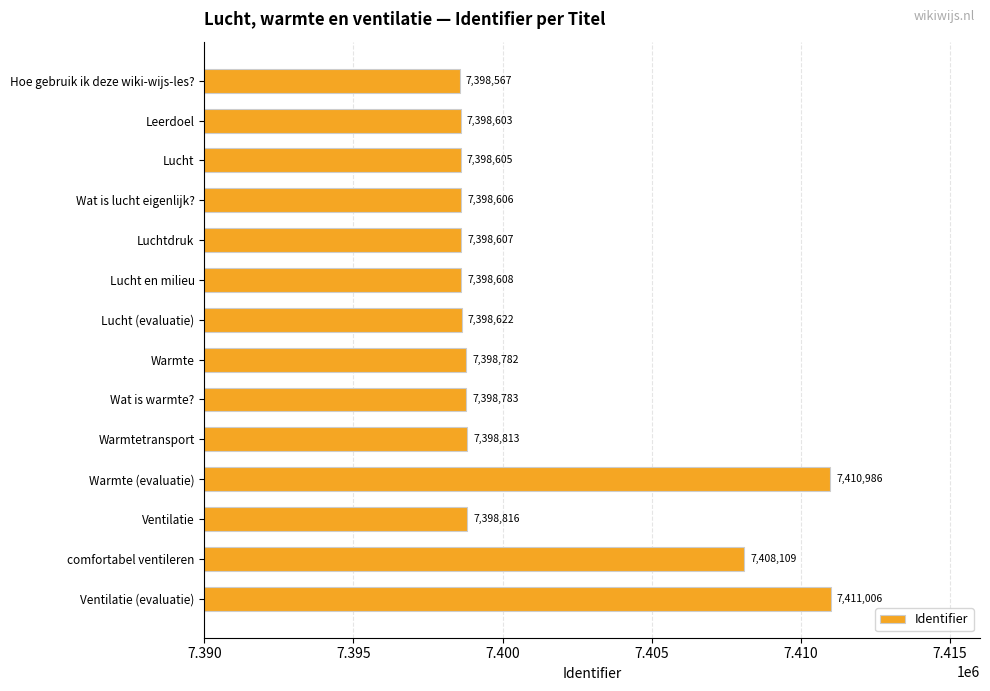

What is the change in value from Lucht en milieu to Ventilatie (evaluatie)?

+12398